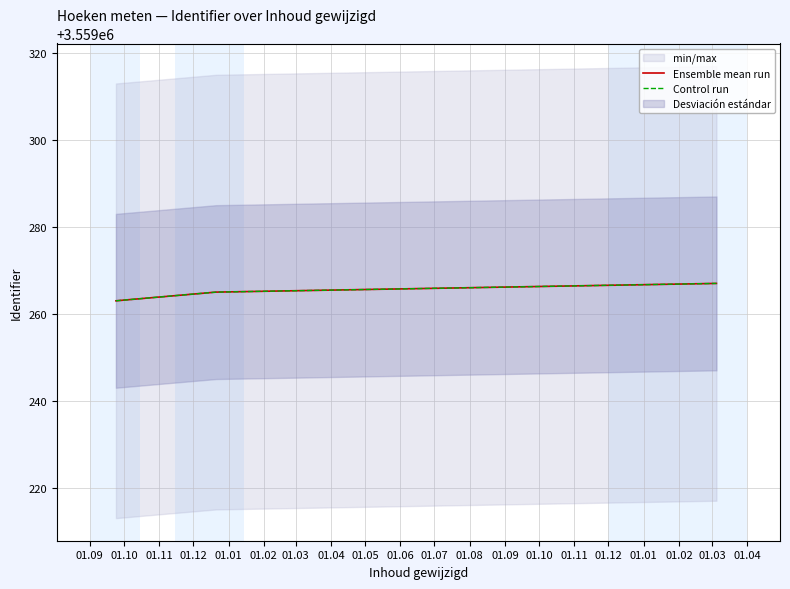

What is the lowest value of the Ensemble mean run series?

3559263